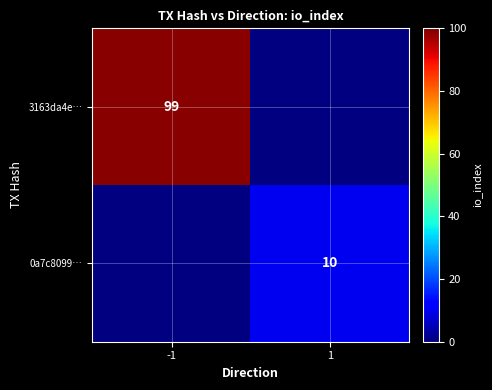

Is it true that 0a7c8099… equals 4 at 1?

False